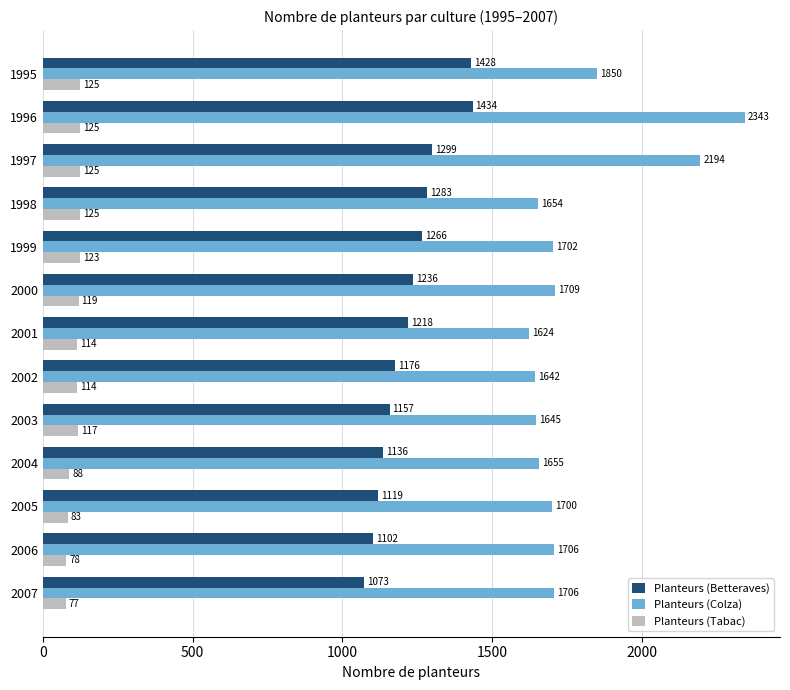

Which series has the widest spread of values?

Planteurs (Colza)